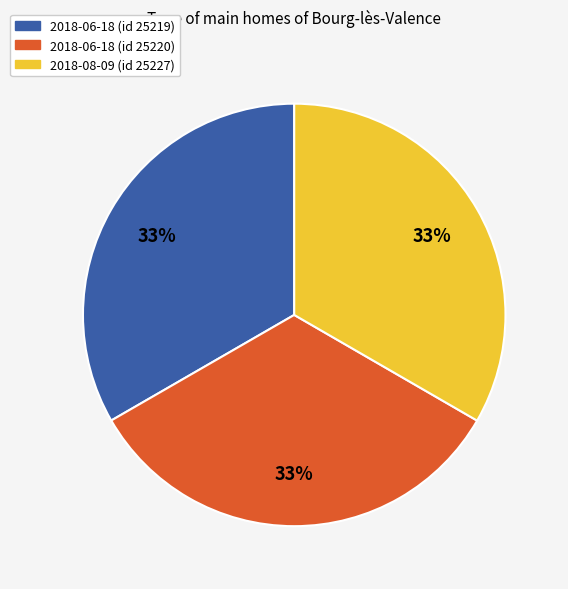

Is there any slice that represents more than half of the pie?

No